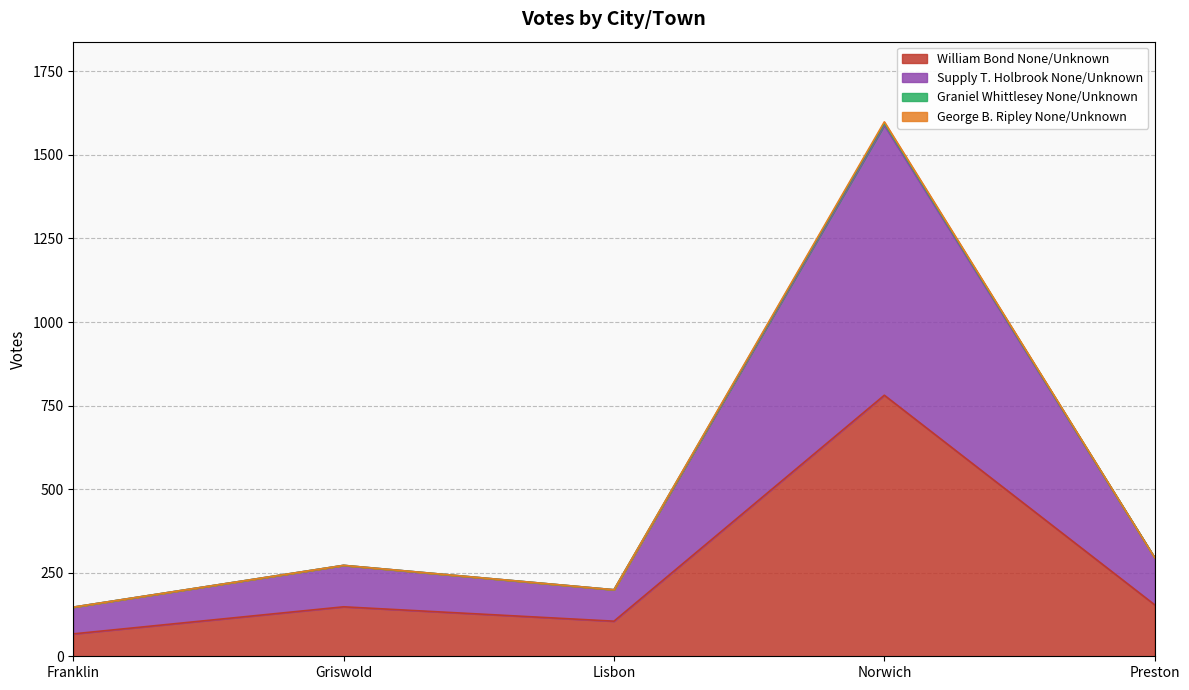

True or false: William Bond None/Unknown has a value of 67 at Franklin.

True